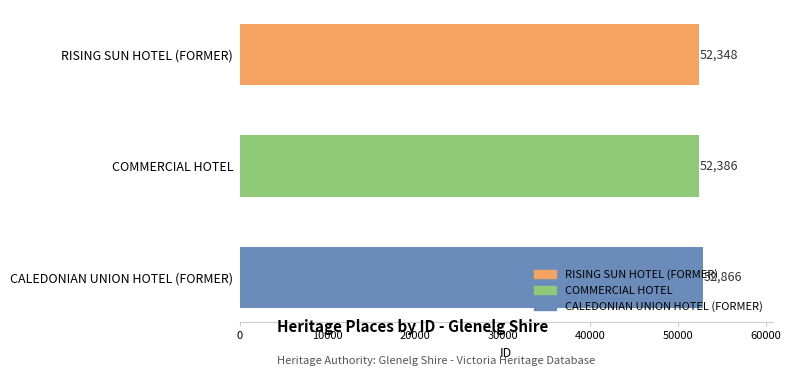

What is the value of the 2nd bar from the top?

52386